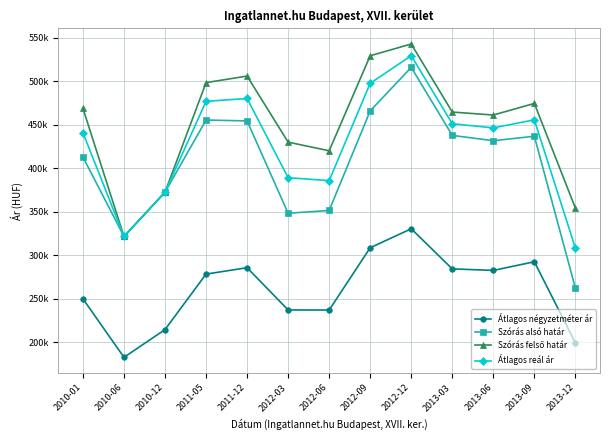

At which category does Szórás felső határ reach its first local valley?

2010-06